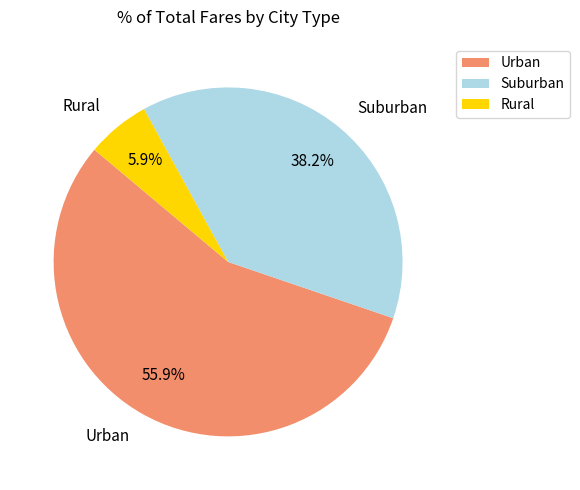

How many segments does this pie chart have?

3